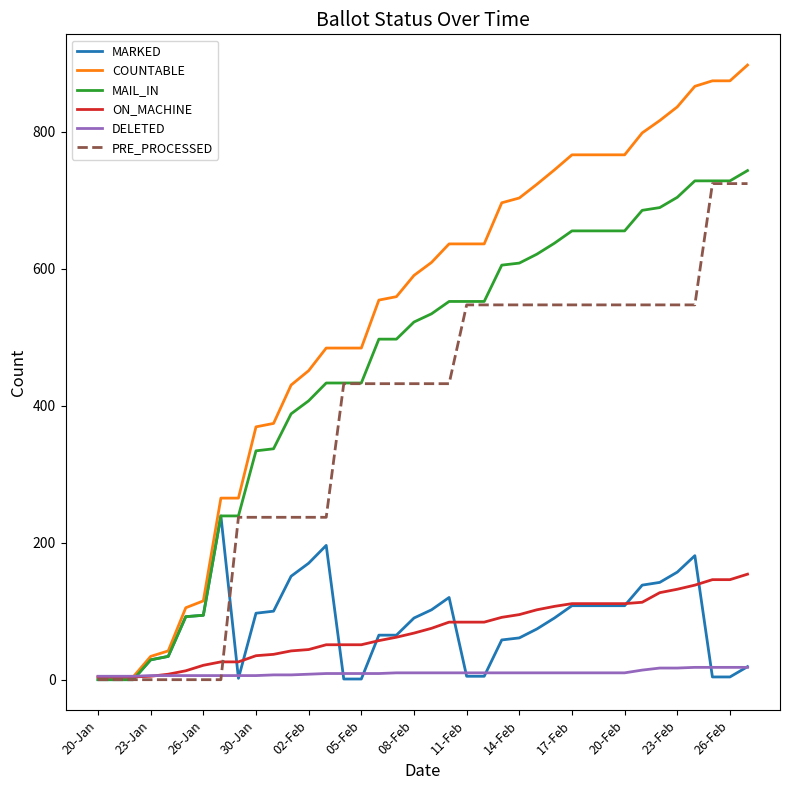

What is the average value of the MAIL_IN series?

455